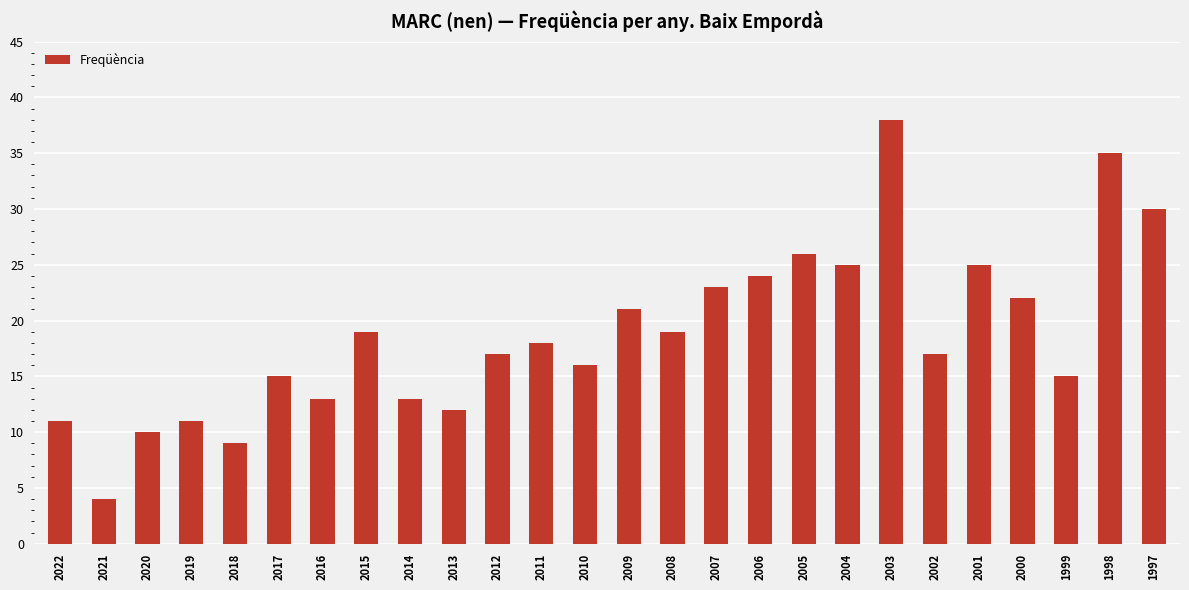

What is the value of the 3rd bar from the left?

10